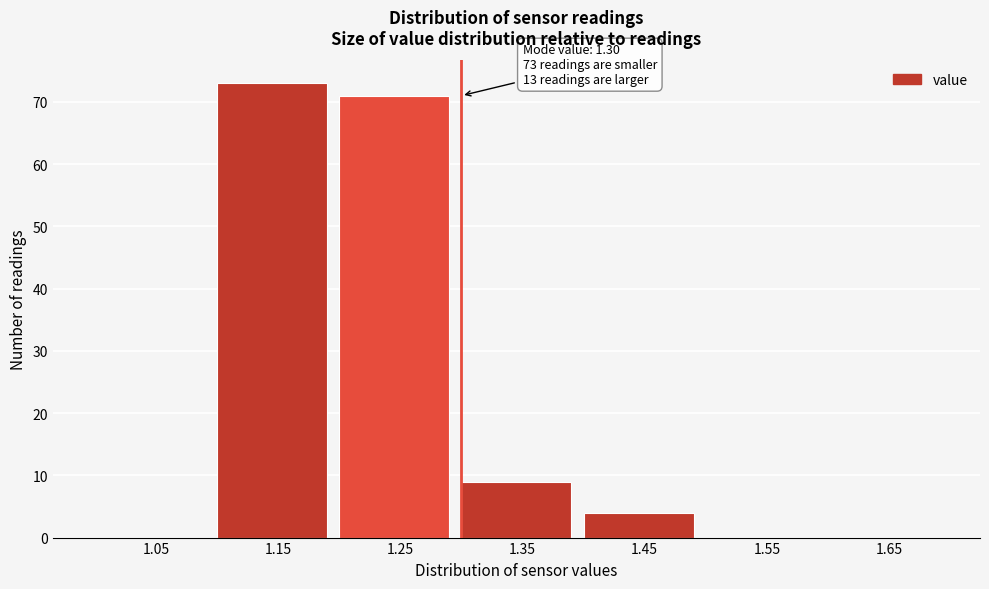

Over which range of the x-axis is the bar tallest?

1.1 to 1.2